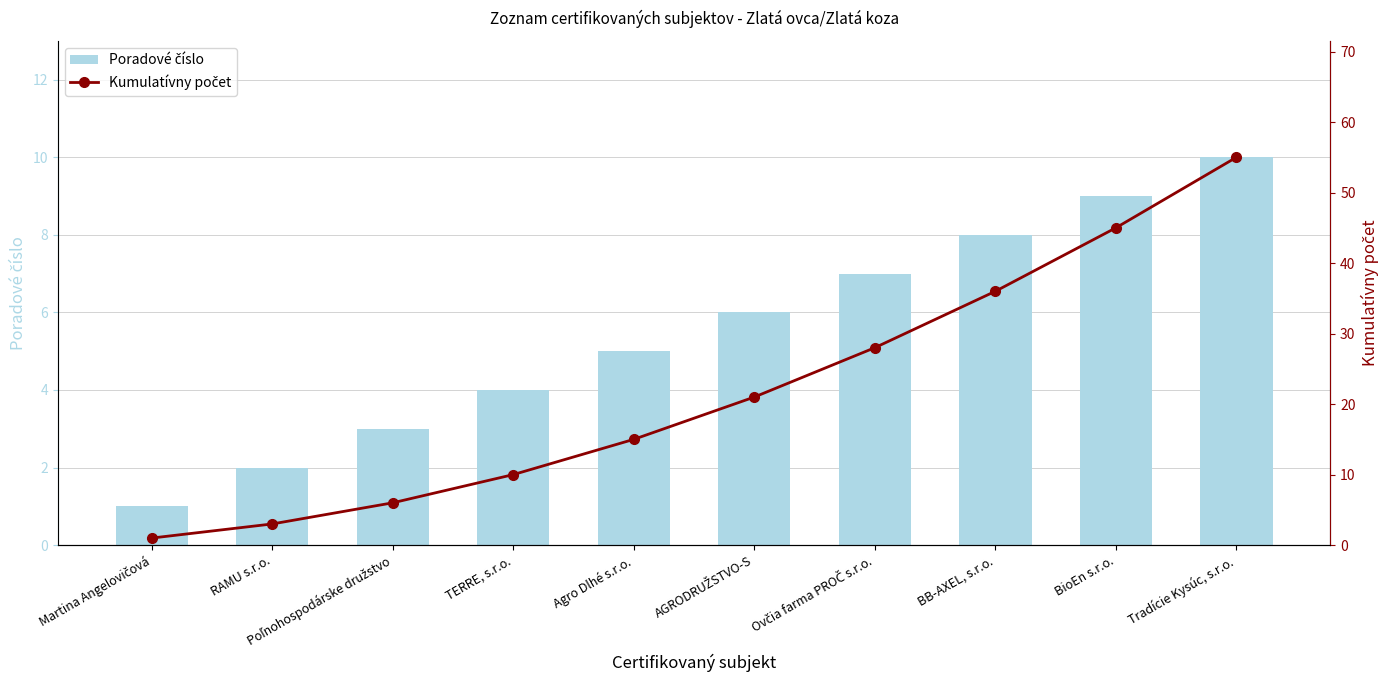

What is the label of the 2nd bar from the right?

BioEn s.r.o.